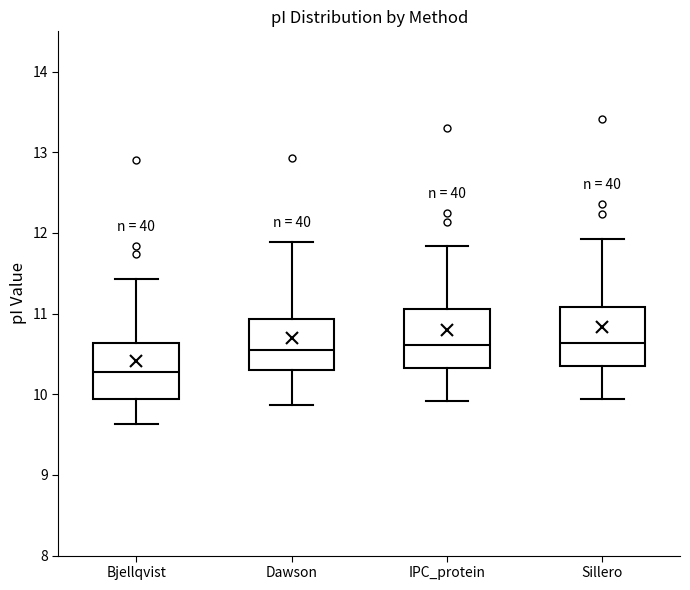

Reading left to right, read every box against the y-axis: the position of its median line, the range the box covers, and the ends of its whiskers. The values are not printed on the chart, so give them approximately, as read against the axis.

Bjellqvist: median 10.3, box 9.9 to 10.6, whiskers 9.6 to 11.4
Dawson: median 10.5, box 10.3 to 10.9, whiskers 9.9 to 11.9
IPC_protein: median 10.6, box 10.3 to 11.1, whiskers 9.9 to 11.8
Sillero: median 10.6, box 10.4 to 11.1, whiskers 9.9 to 11.9